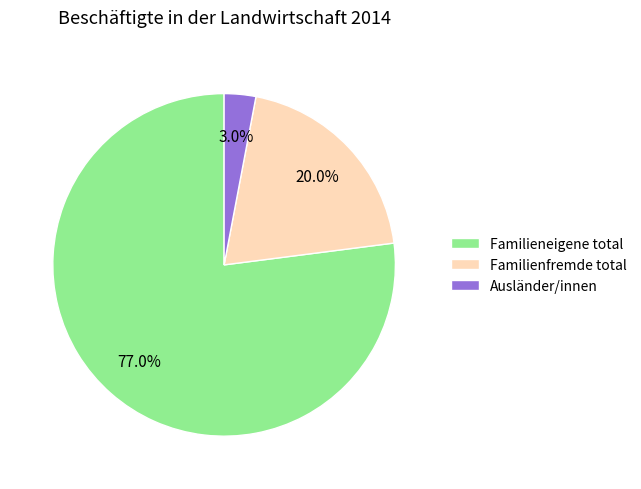

Is the sum of Familieneigene total and Familienfremde total greater than half?

Yes